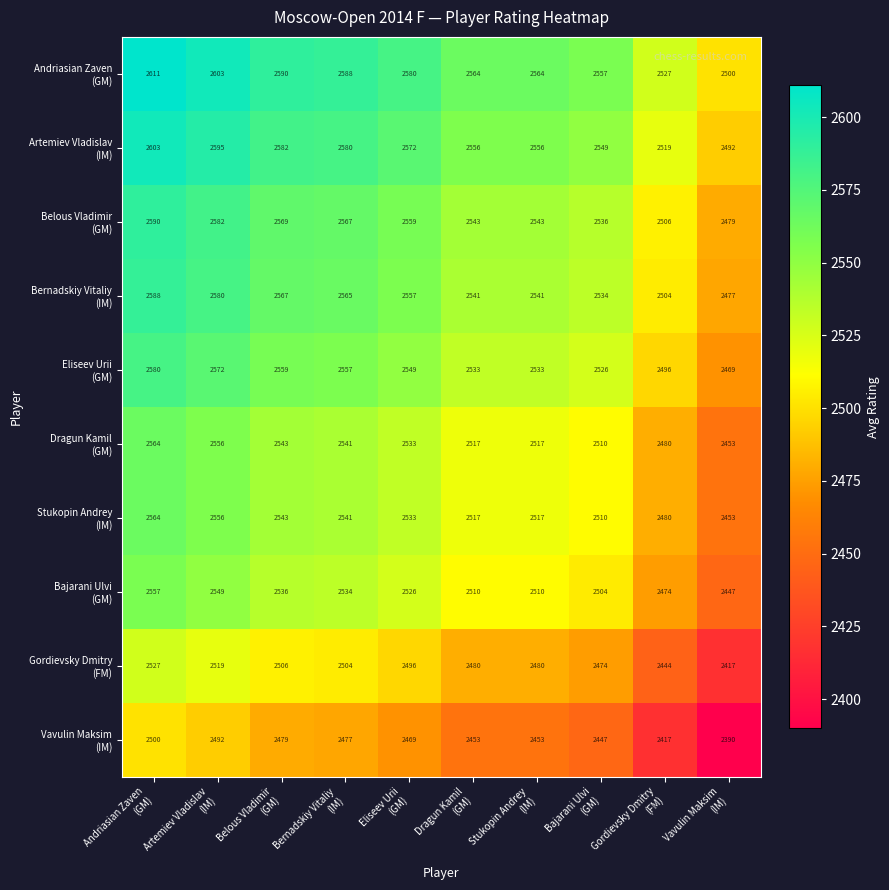

At how many categories does at least one series exceed 2585?

4